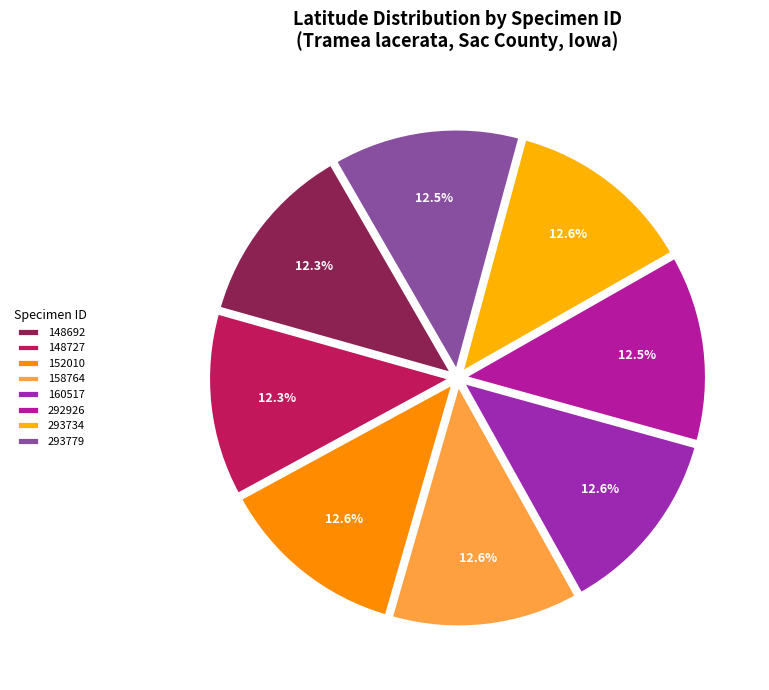

The 293779 slice represents 18% of the pie. True or false?

False